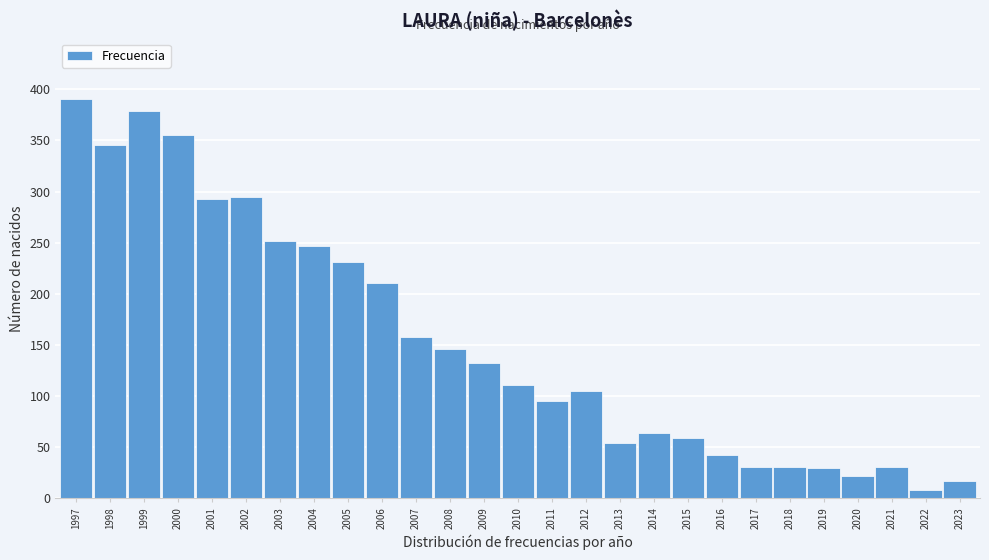

What is the change in value from 2005 to 2021?

-201